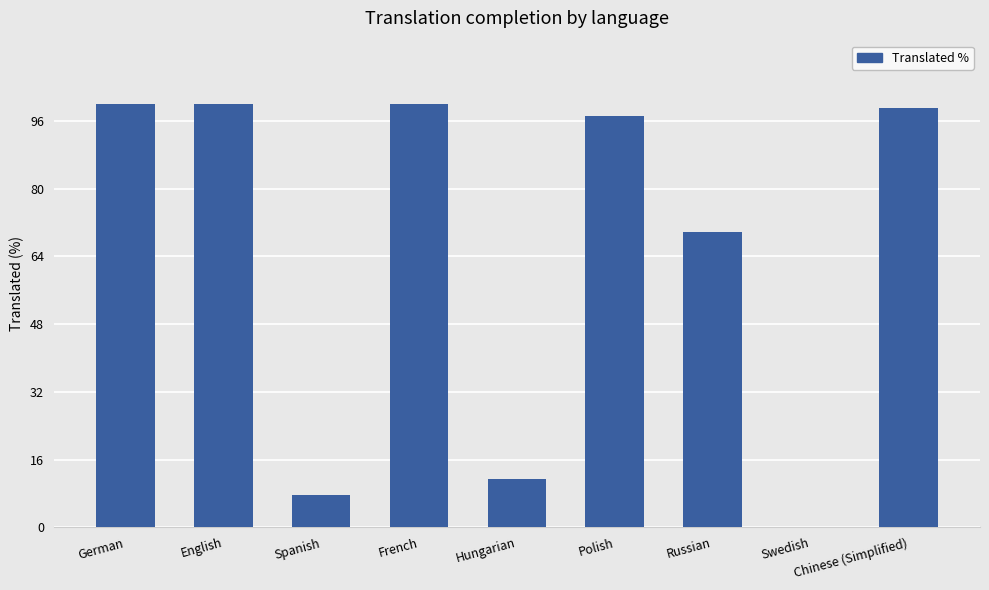

Reading right to left, what are all the values shown in this chart?

Chinese (Simplified)=99.1	Swedish=0.0	Russian=69.8	Polish=97.3	Hungarian=11.5	French=100.0	Spanish=7.6	English=100.0	German=100.0